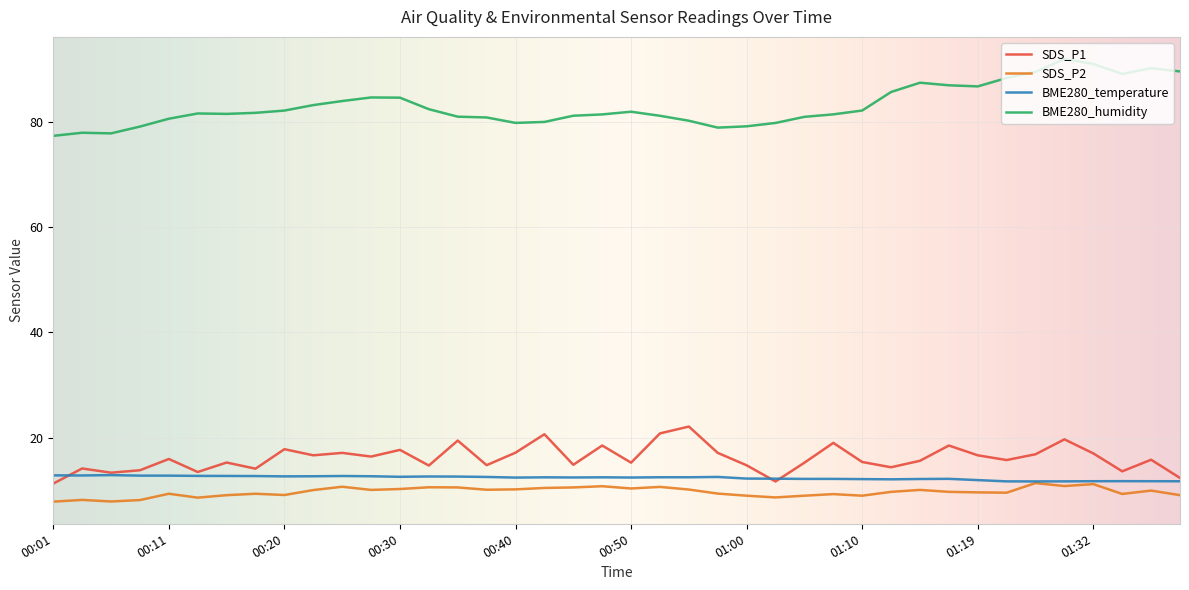

True or false: SDS_P2 and SDS_P1 cross at least once.

False